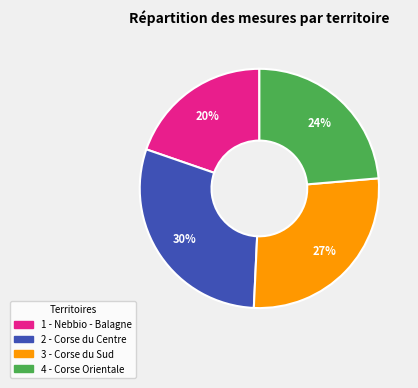

To the nearest percent, what is the average slice percentage?

25%